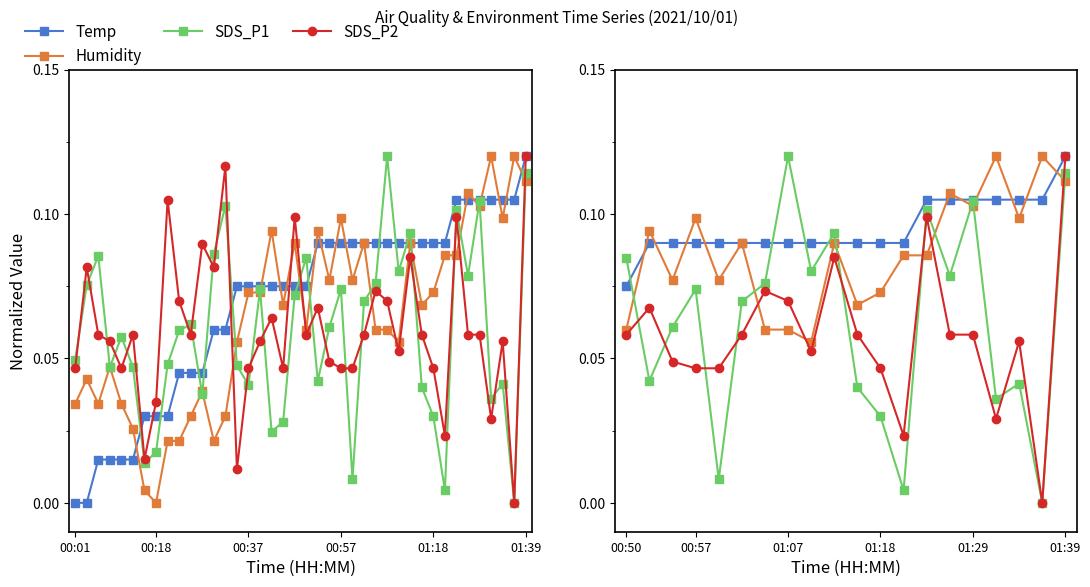

What is the sum of all SDS_P2 values?

1.2